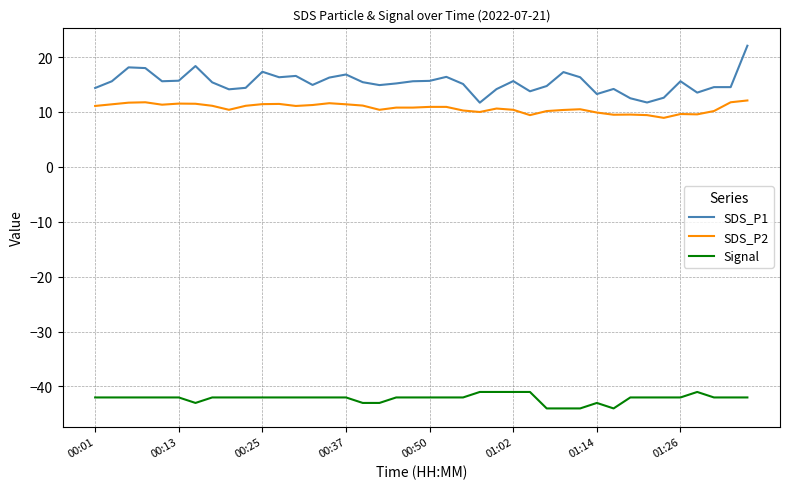

What is the highest value of the SDS_P1 series?

22.1